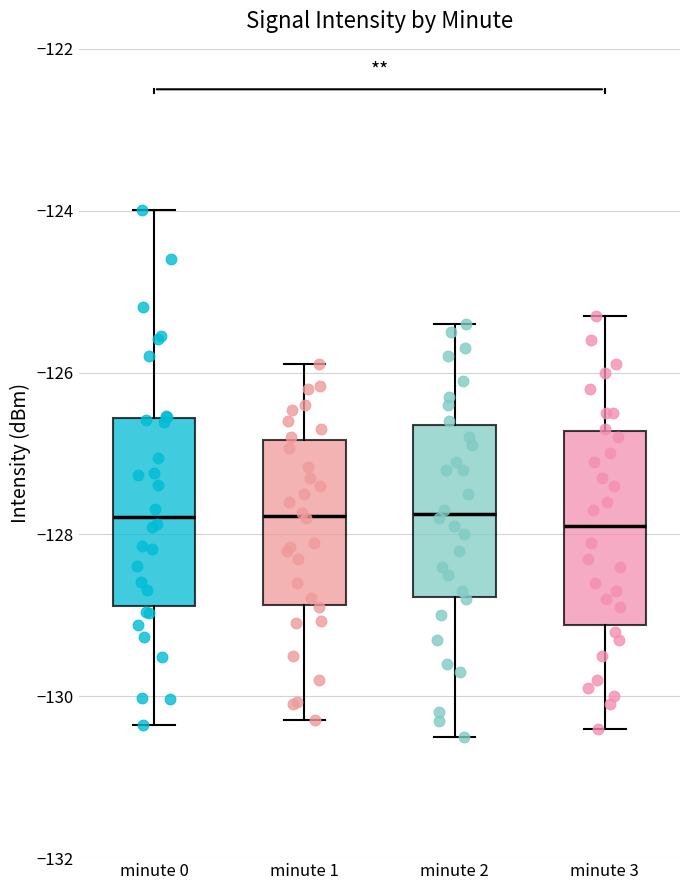

Reading left to right, read every box against the y-axis: the position of its median line, the range the box covers, and the ends of its whiskers. The values are not printed on the chart, so give them approximately, as read against the axis.

minute 0: median -127.8, box -128.8 to -126.6, whiskers -130.4 to -124.0
minute 1: median -127.8, box -128.8 to -126.8, whiskers -130.2 to -125.8
minute 2: median -127.8, box -128.8 to -126.6, whiskers -130.4 to -125.4
minute 3: median -127.8, box -129.2 to -126.8, whiskers -130.4 to -125.2